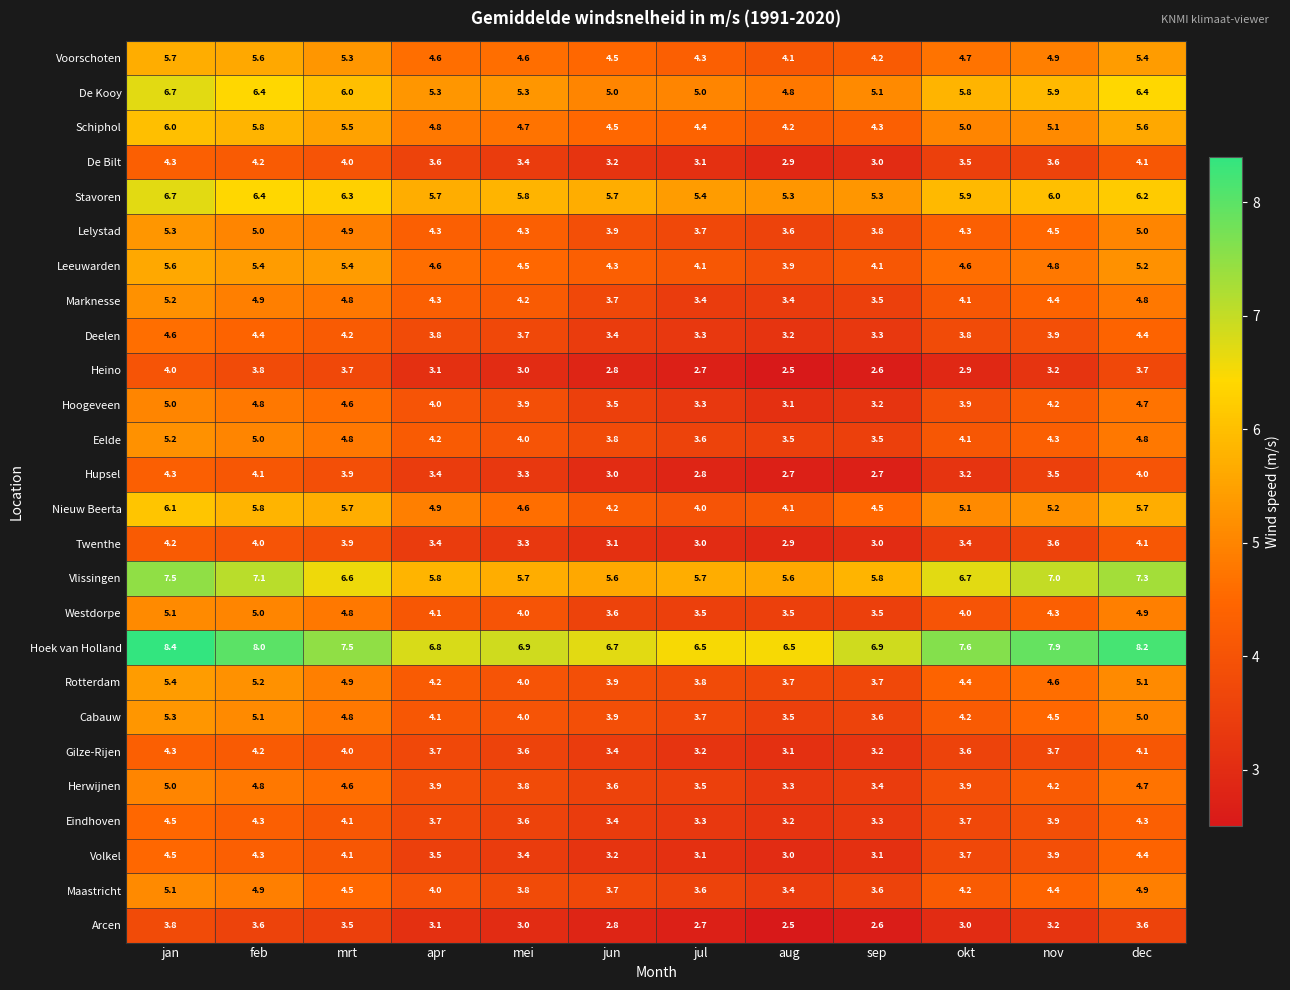

What is the smallest value displayed?

2.5